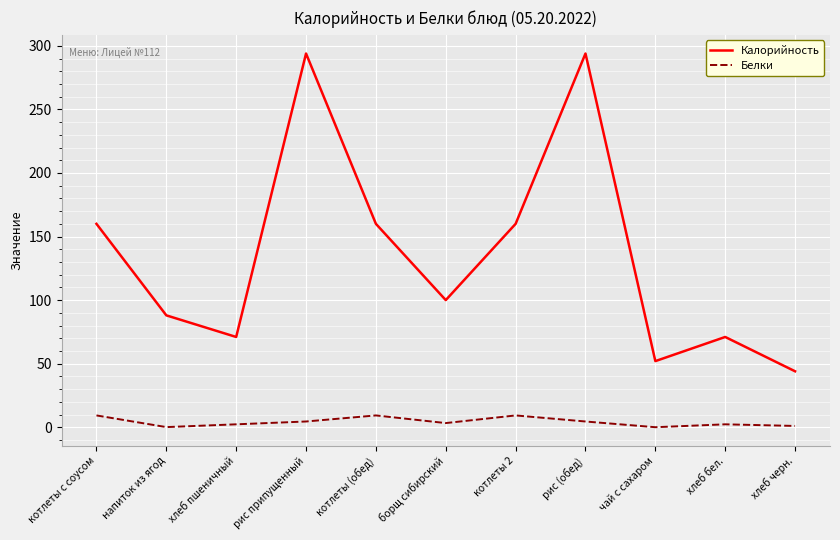

What position from the left is хлеб пшеничный?

3